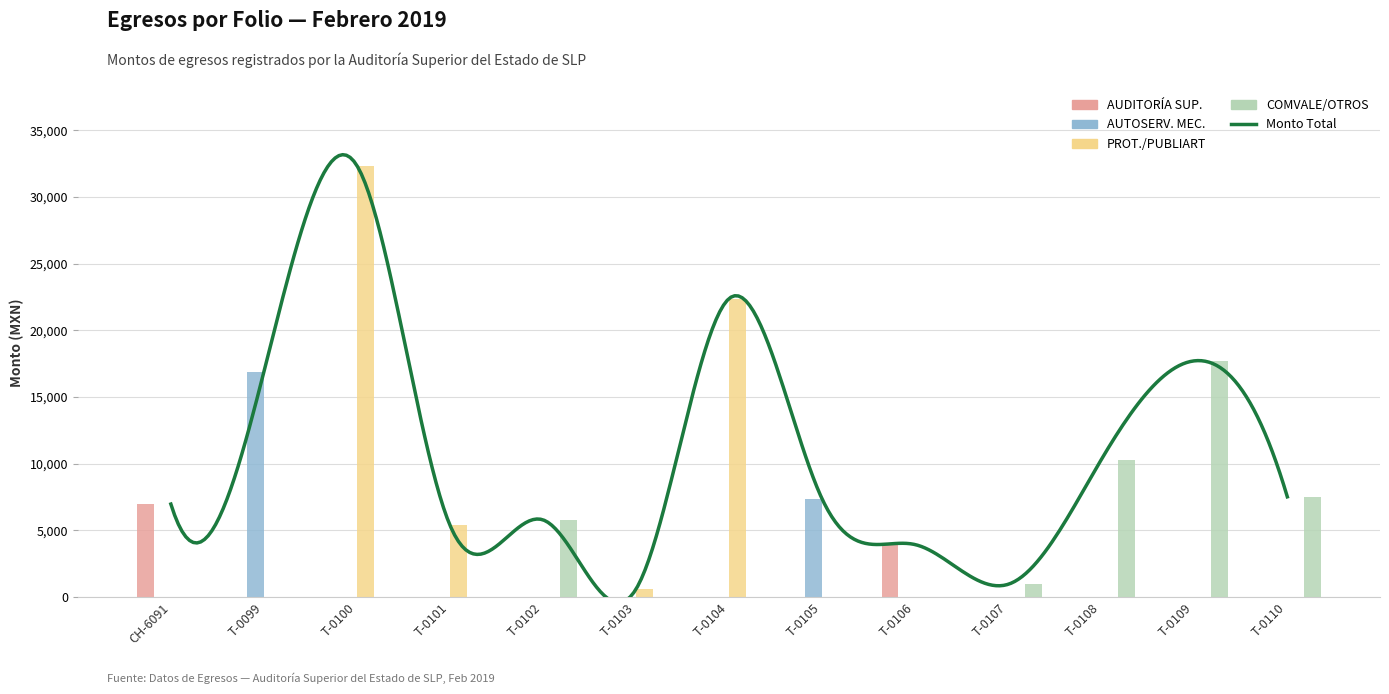

What is the label of the 7th bar from the left?

T-0104